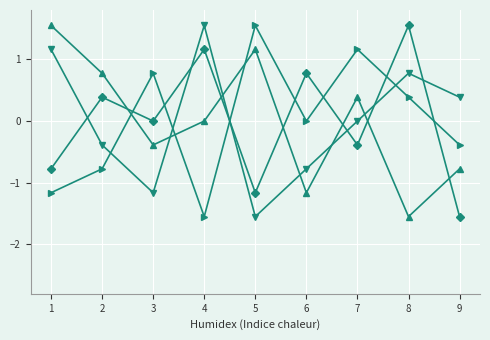

What is the spread (max minus min) of values at 4?

3.1